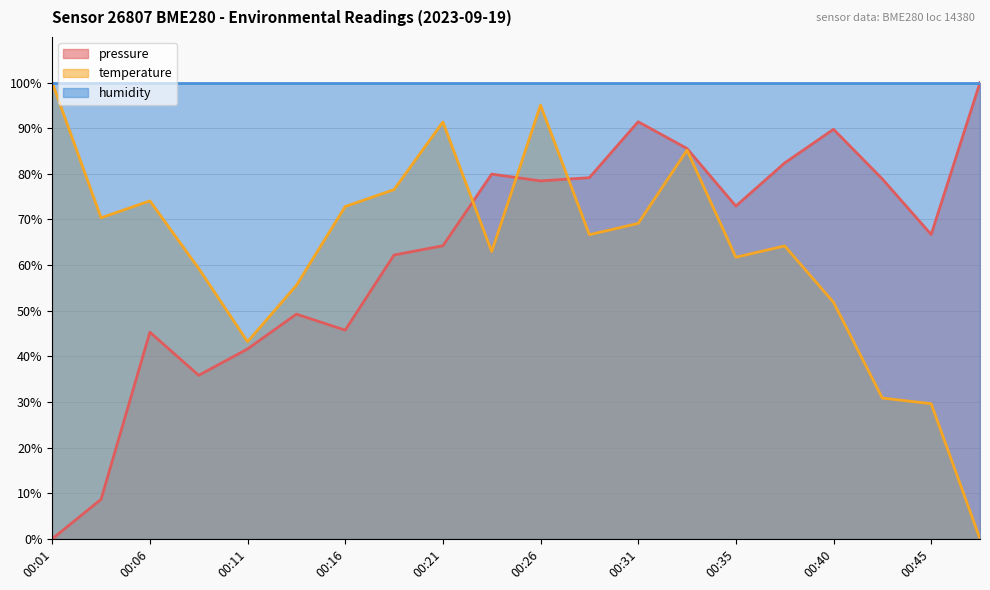

Which series changed the most between 00:11 and 00:18?

temperature